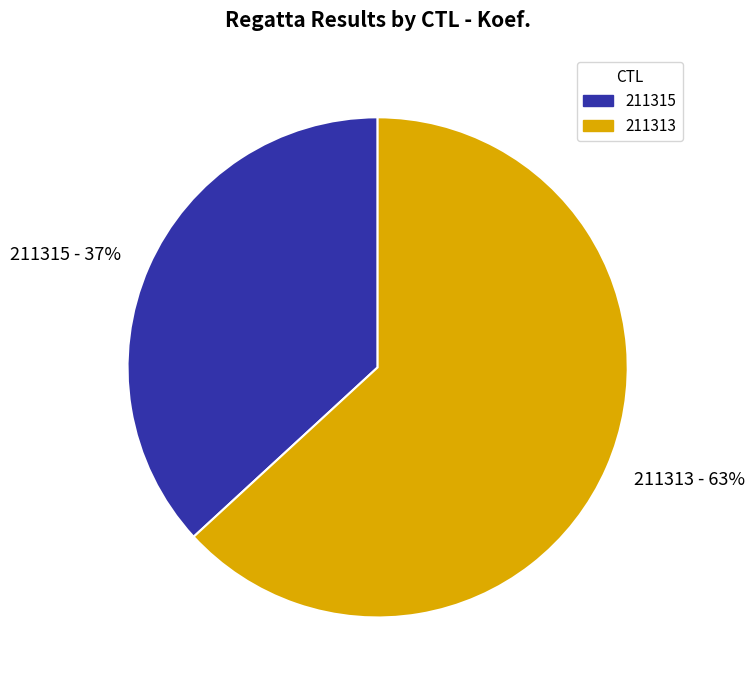

Which category has the smallest portion of the pie?

211315